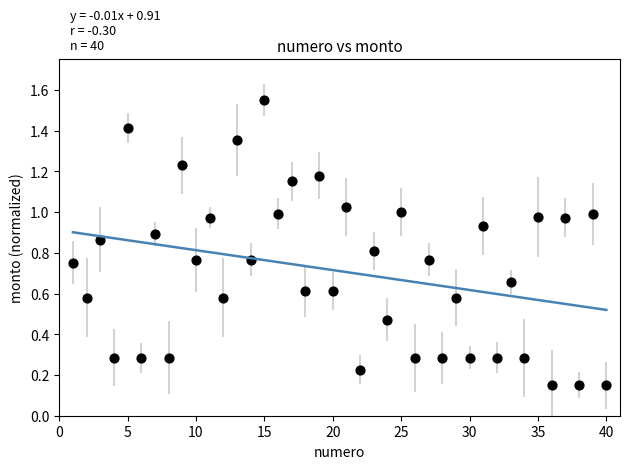

What is the range of X values (max minus min)?

39.0